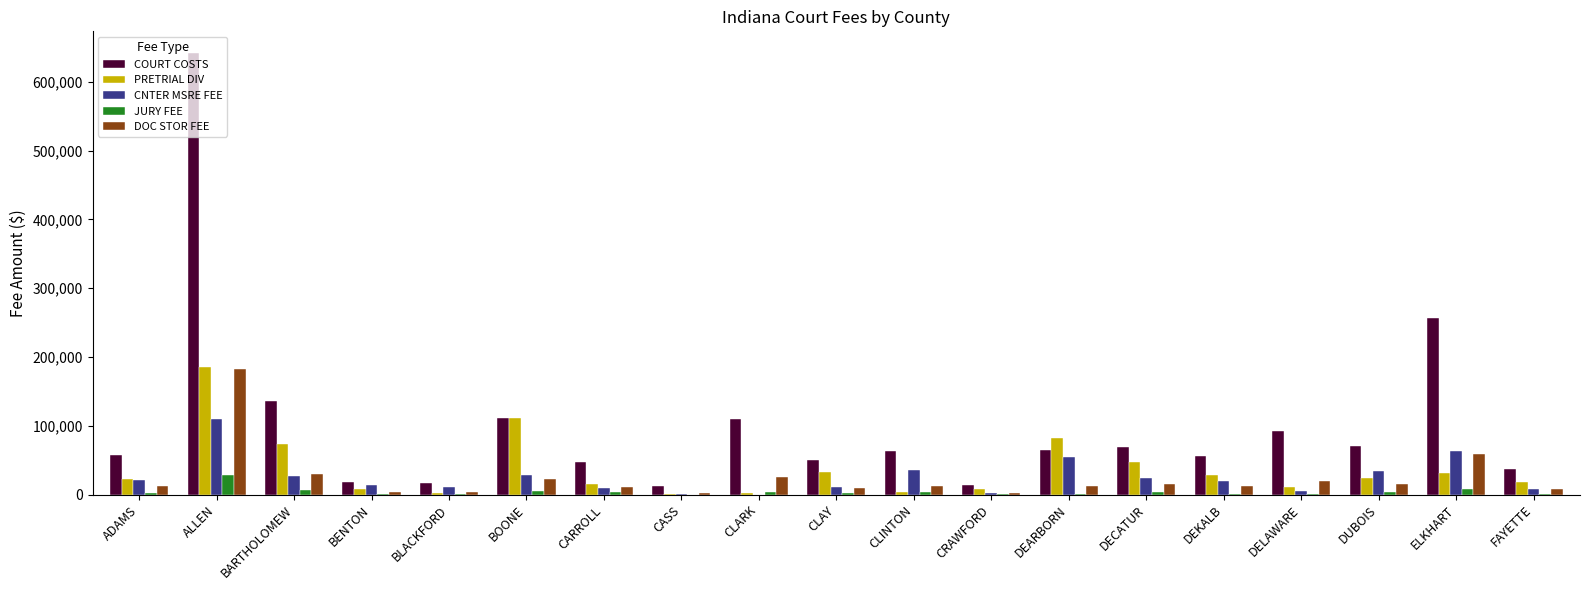

Where does the DOC STOR FEE series first go above 12094?

ADAMS